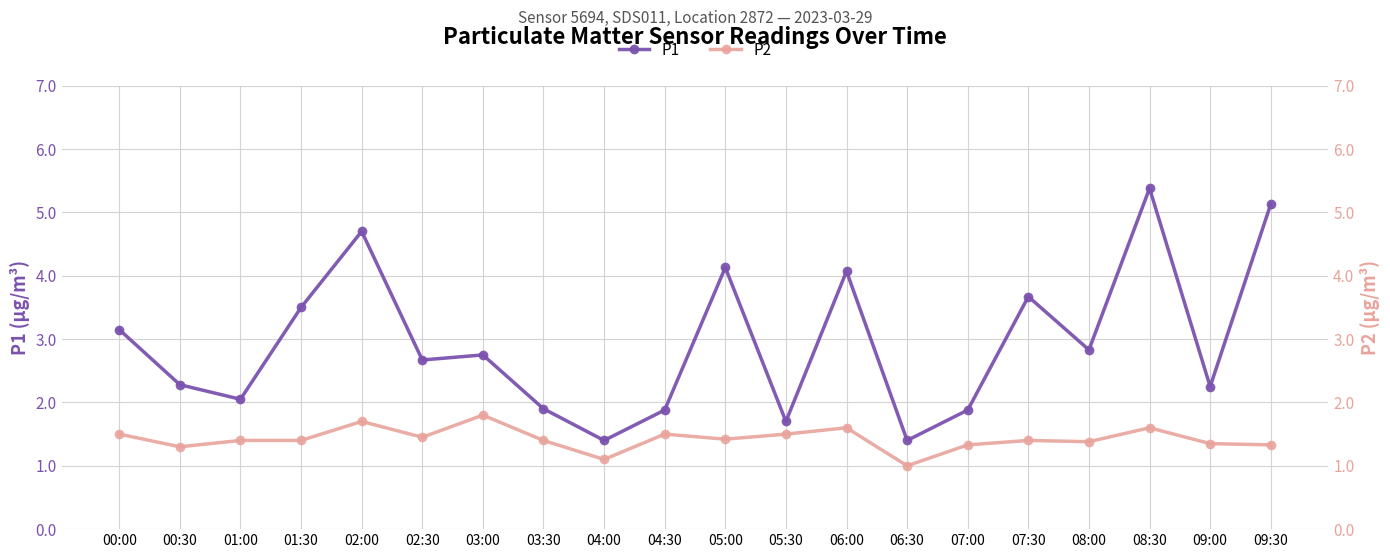

What is the minimum value for P2?

1.0